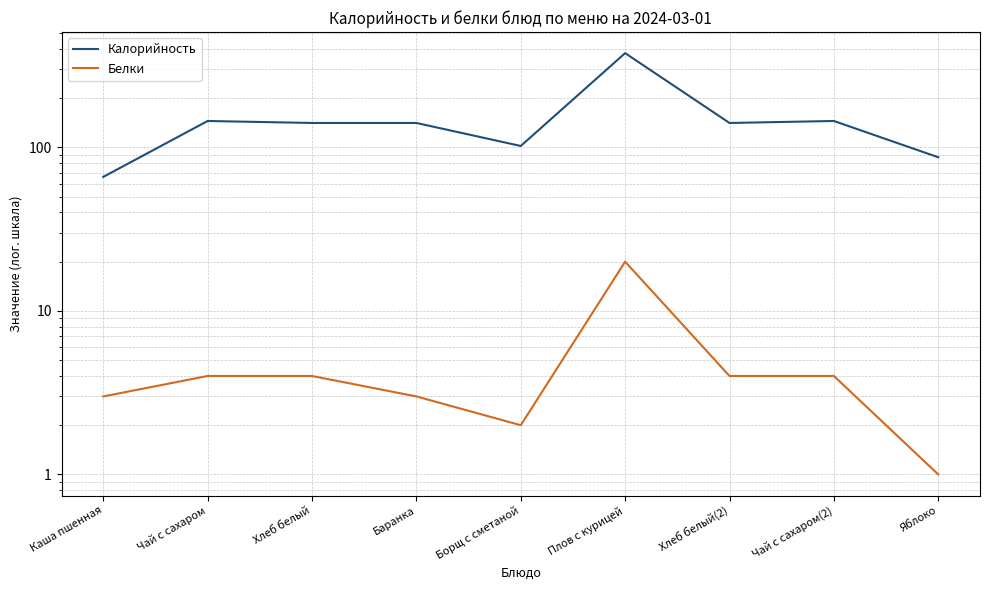

Reading left to right, list all the values displayed in this chart.

Калорийность: Каша пшенная=66	Чай с сахаром=145	Хлеб белый=141	Баранка=141	Борщ с сметаной=102	Плов с курицей=377	Хлеб белый(2)=141	Чай с сахаром(2)=145	Яблоко=87
Белки: Каша пшенная=3	Чай с сахаром=4	Хлеб белый=4	Баранка=3	Борщ с сметаной=2	Плов с курицей=20	Хлеб белый(2)=4	Чай с сахаром(2)=4	Яблоко=1